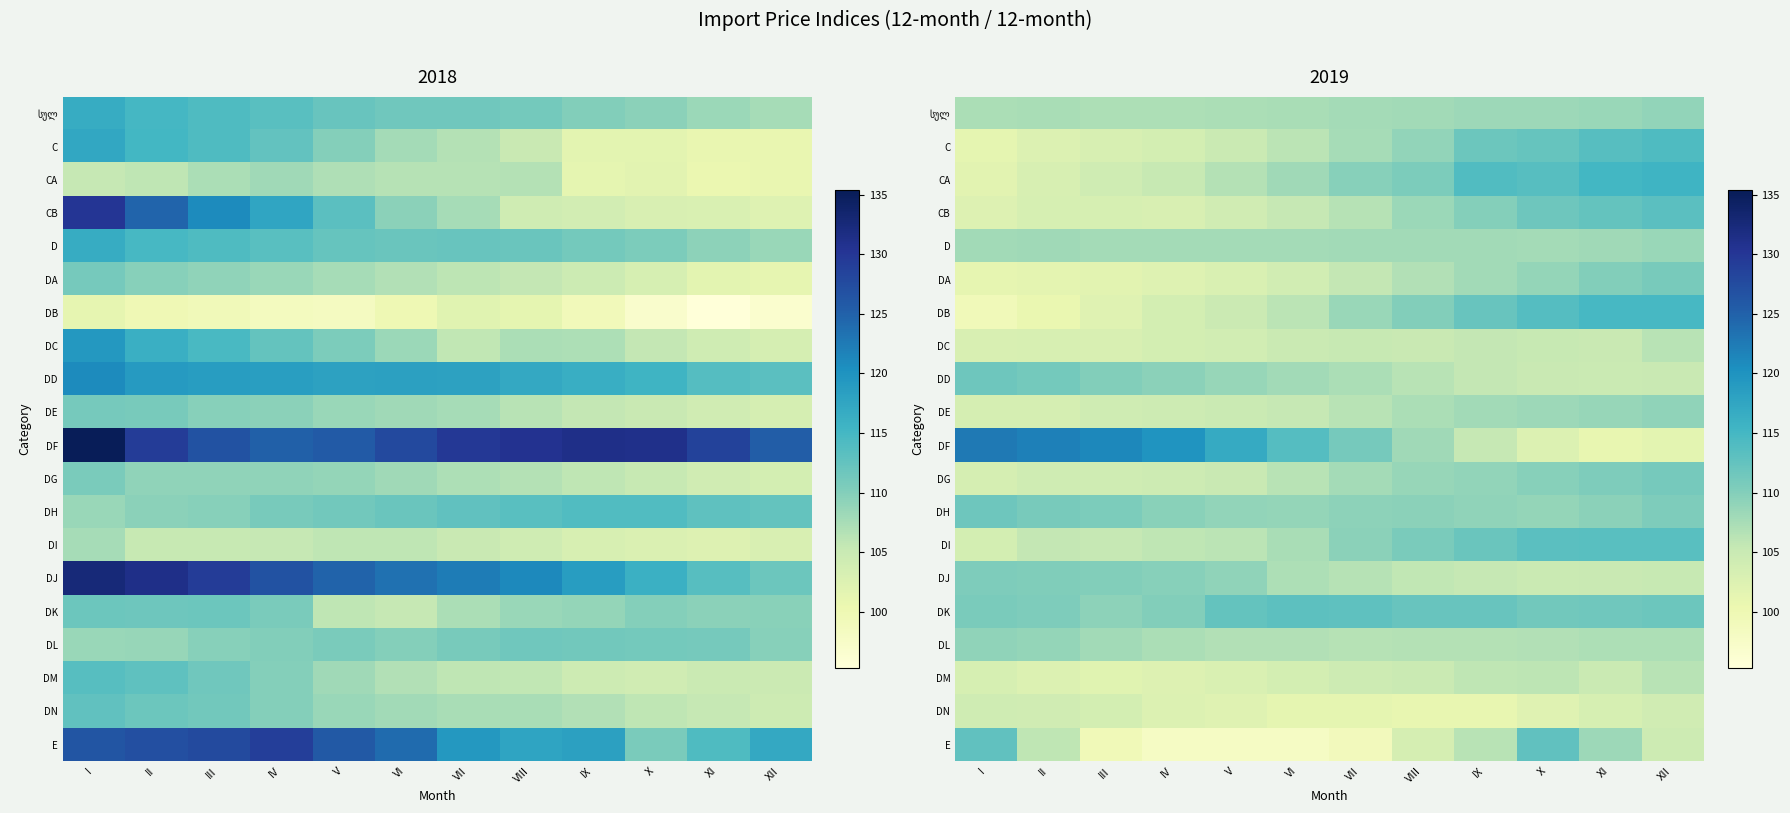

The DH series shows 109.2 at IX. True or false?

True